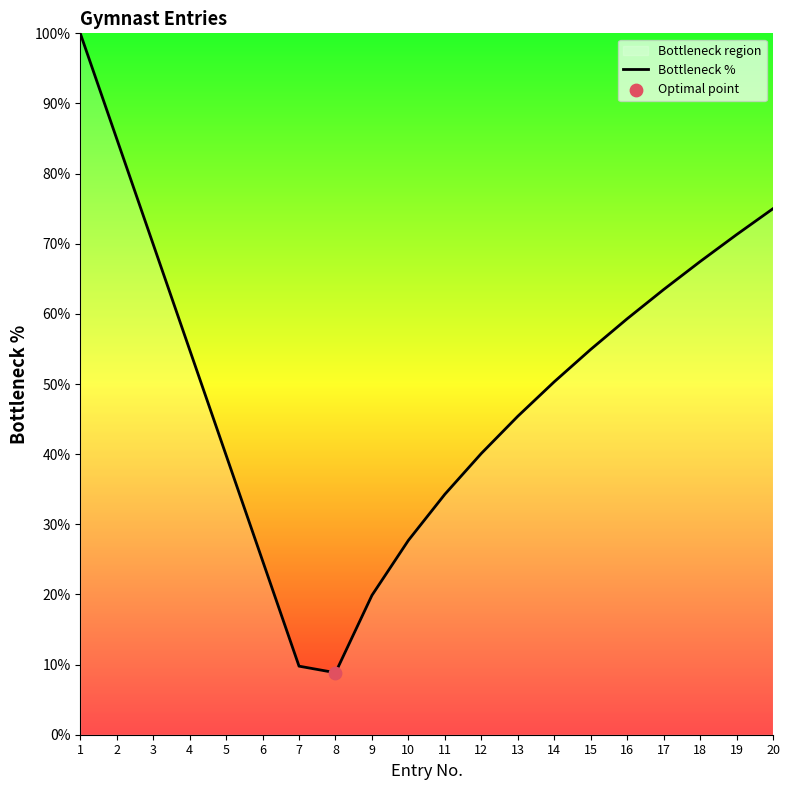

Which has a higher value, 7 or 17?

17